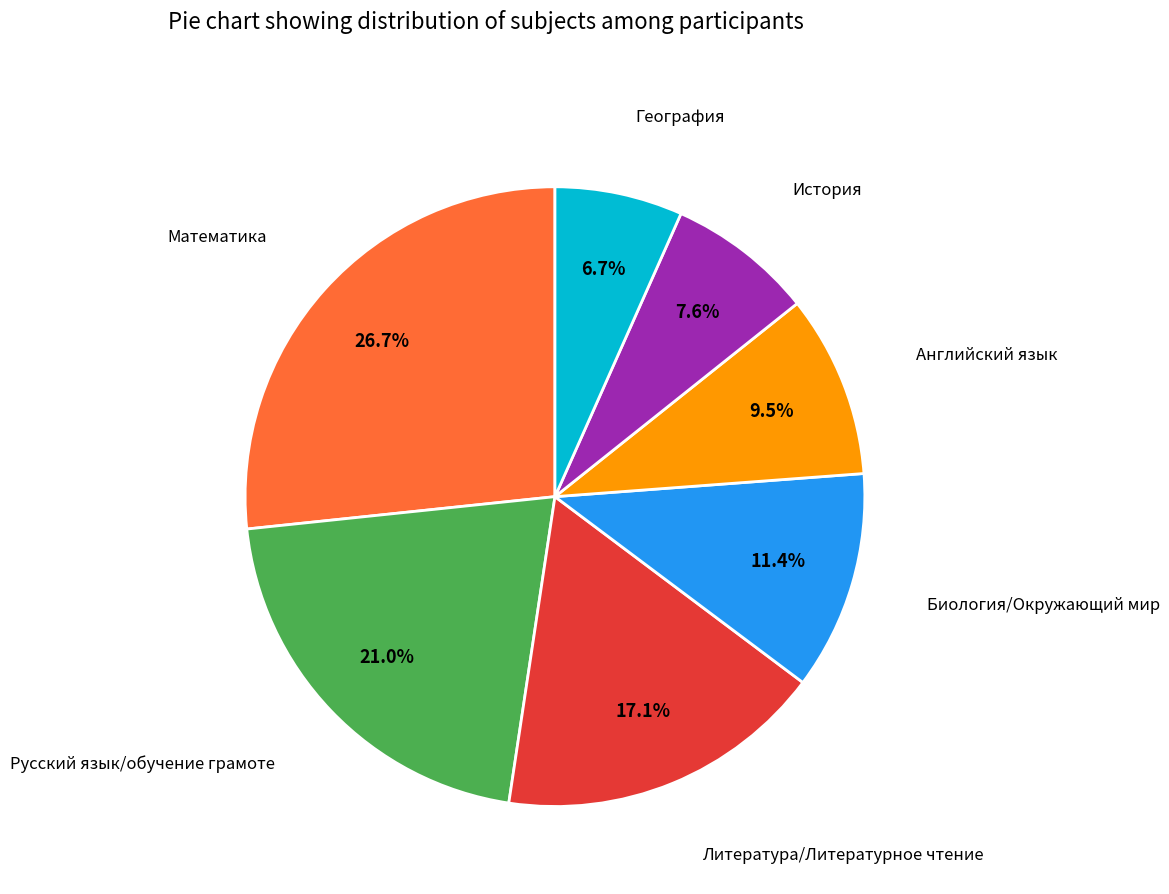

Is there any slice that represents more than half of the pie?

No